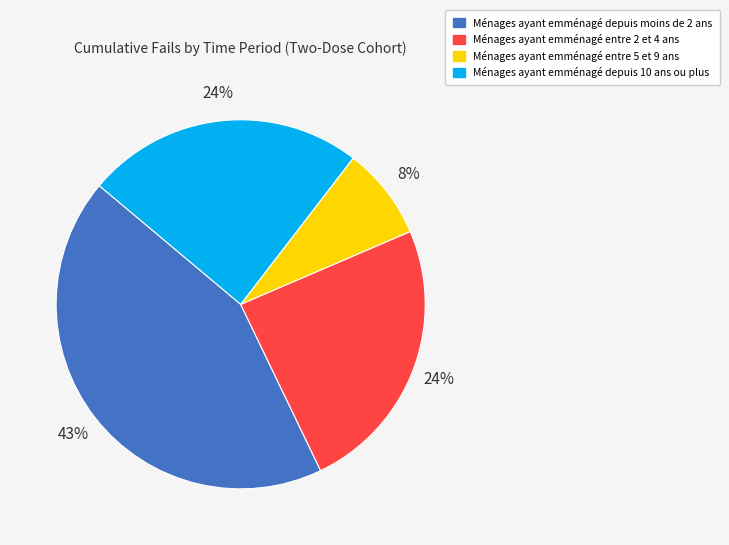

To the nearest percent, what is the average slice percentage?

25%